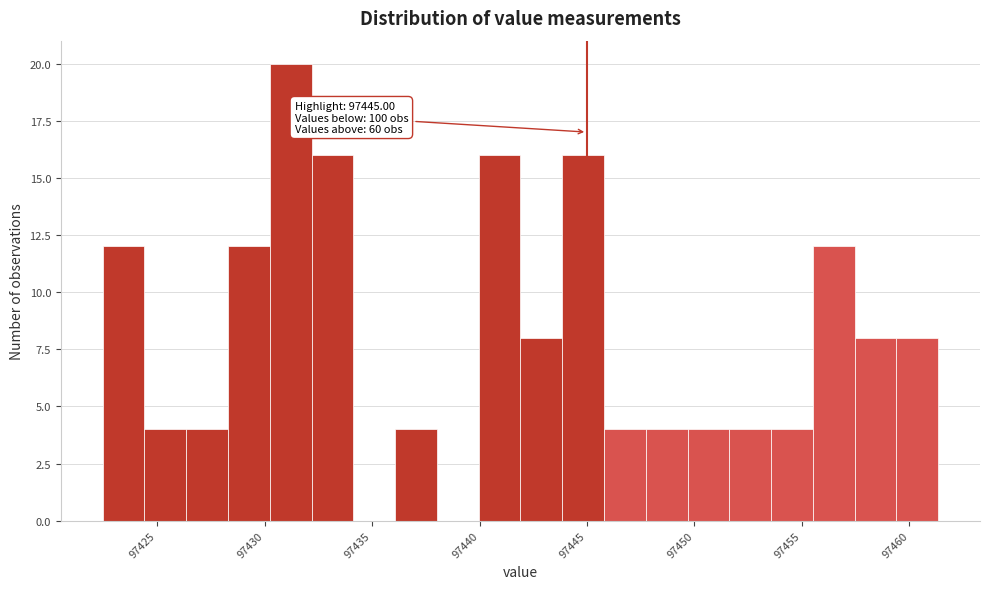

Read against the x-axis, roughly where is the centre of the tallest bar?

97431.0